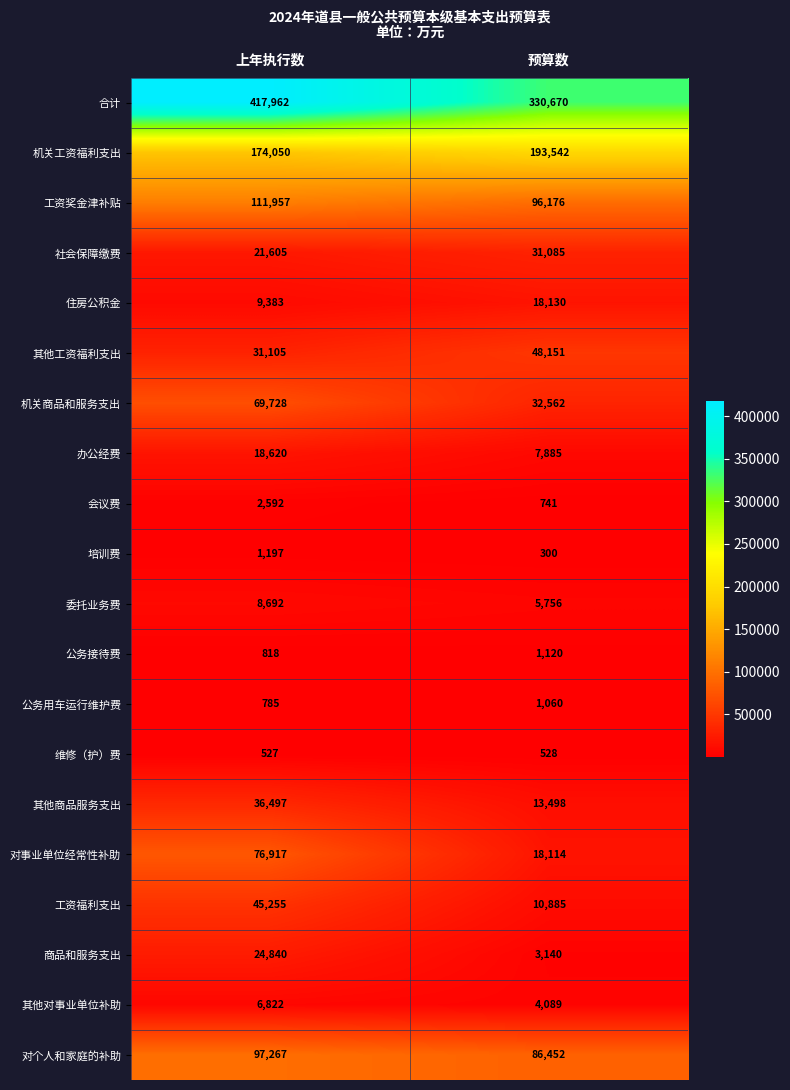

Which series has the largest total across all categories?

合计